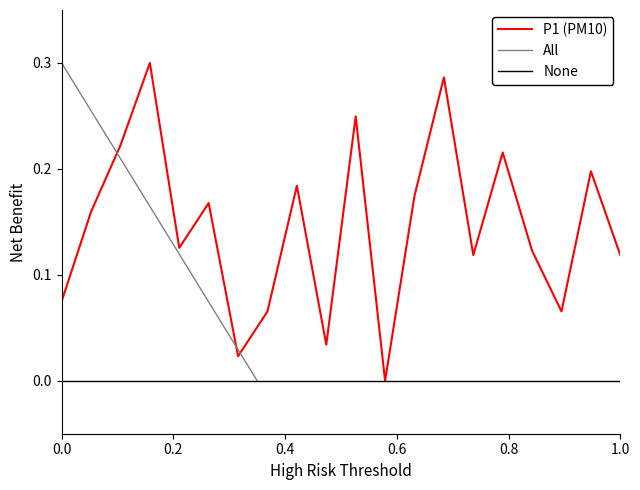

Read the value at 02:00.

0.2